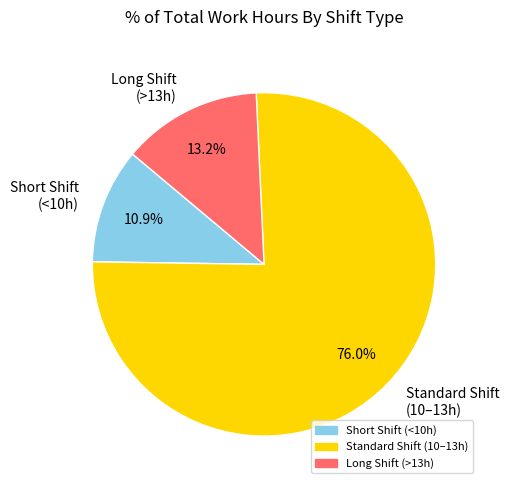

To the nearest percent, what is the average slice percentage?

33%